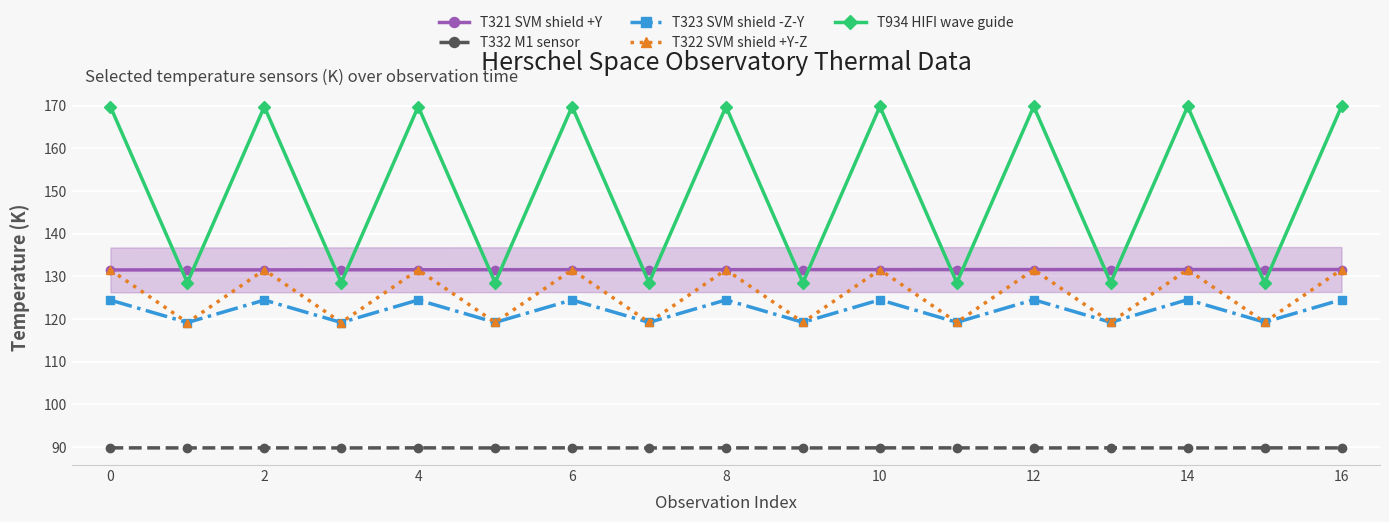

How many categories are shown in the chart?

17